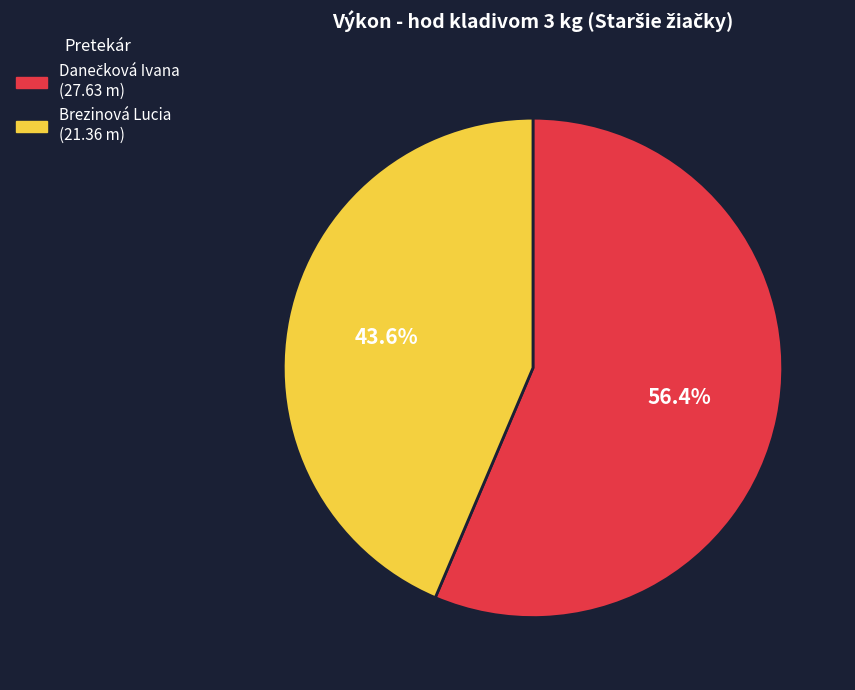

What is the smallest slice in the pie chart?

Brezinová Lucia